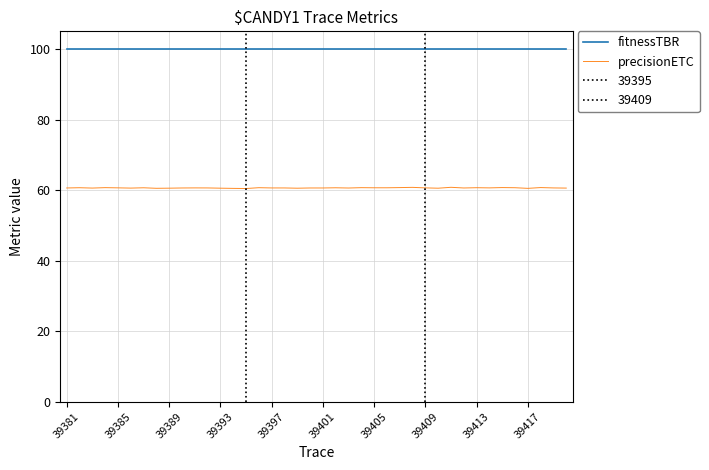

What is the minimum value for precisionETC?

60.4